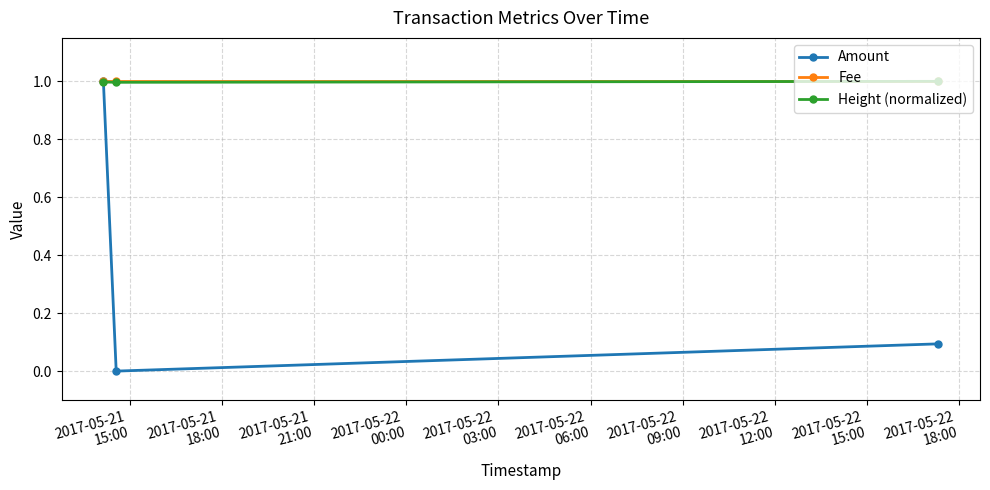

What is the value of the Height (normalized) point at the 1st from the left?

1.0